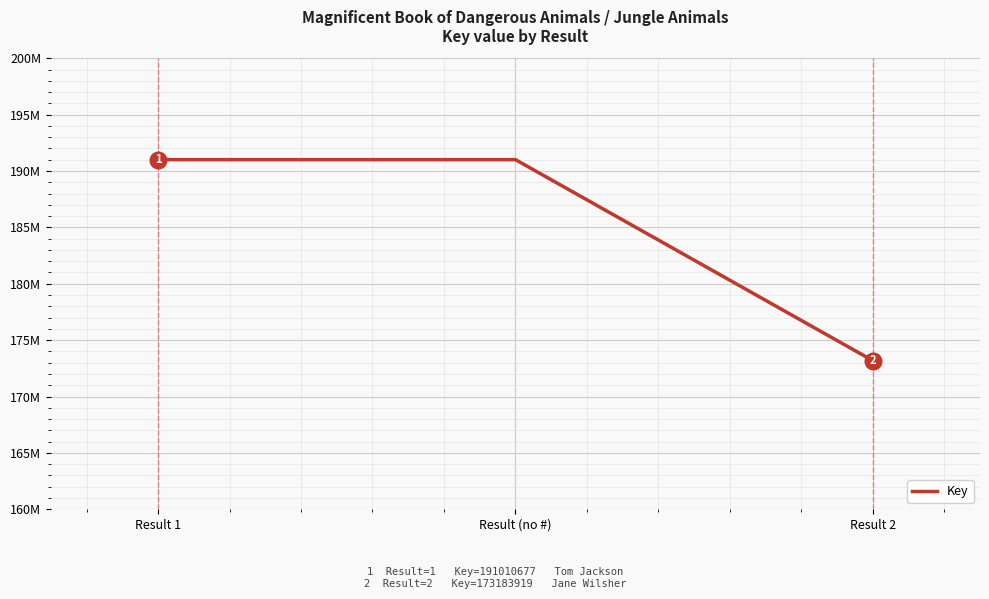

Does the chart display data point markers on the line(s)?

No